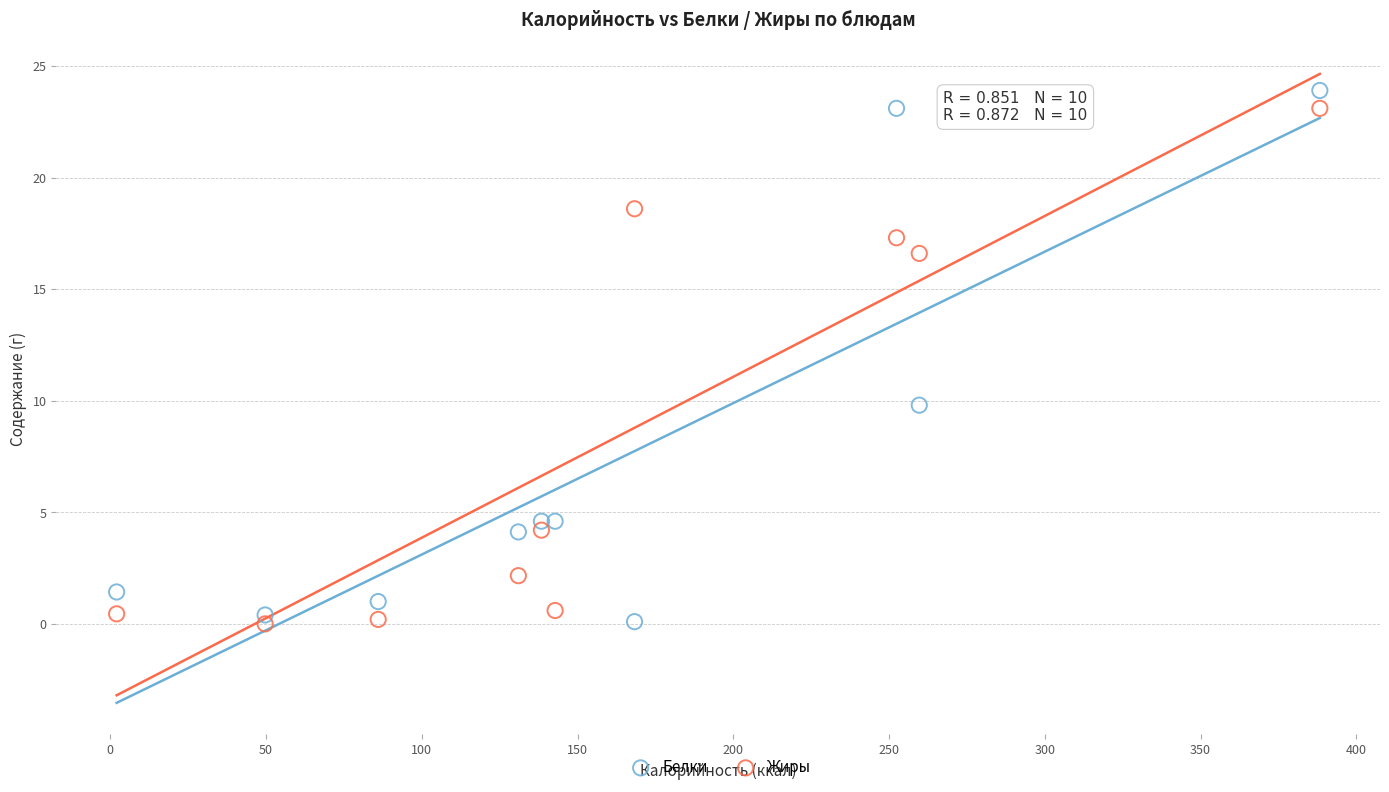

Across all data points, what is the range of X values (max minus min)?

386.3